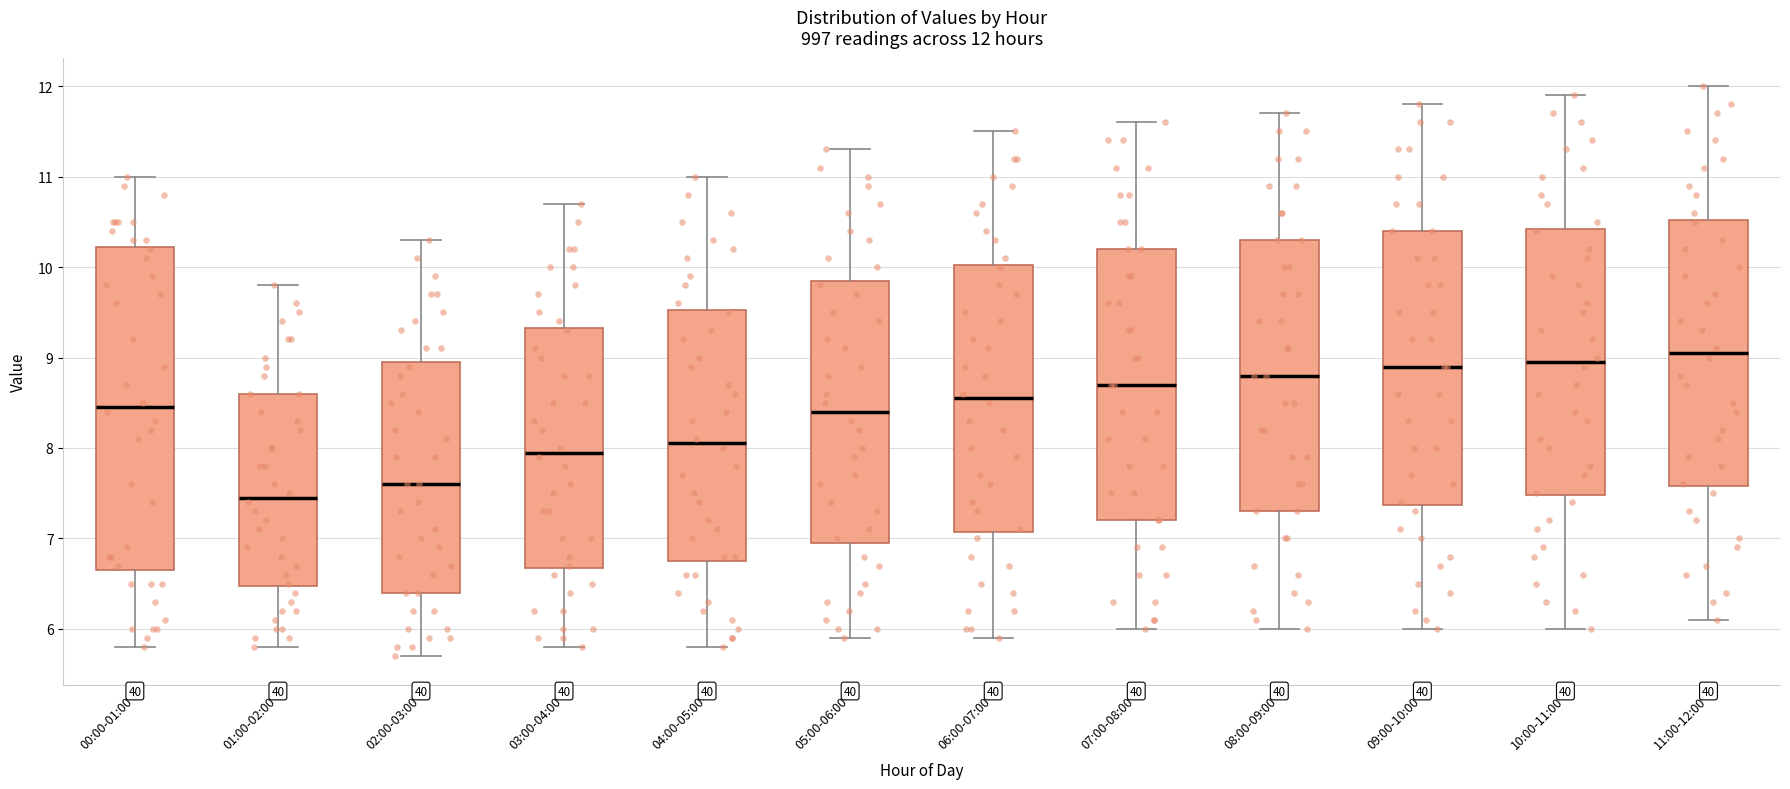

Which box's median line is the lowest?

01:00-02:00